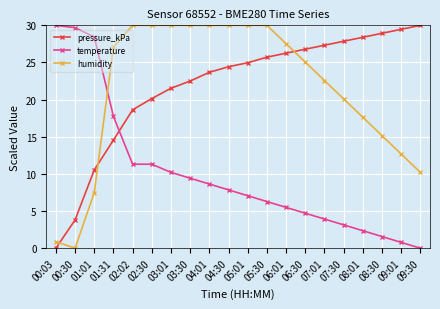

How many values in pressure_kPa are above zero?

19